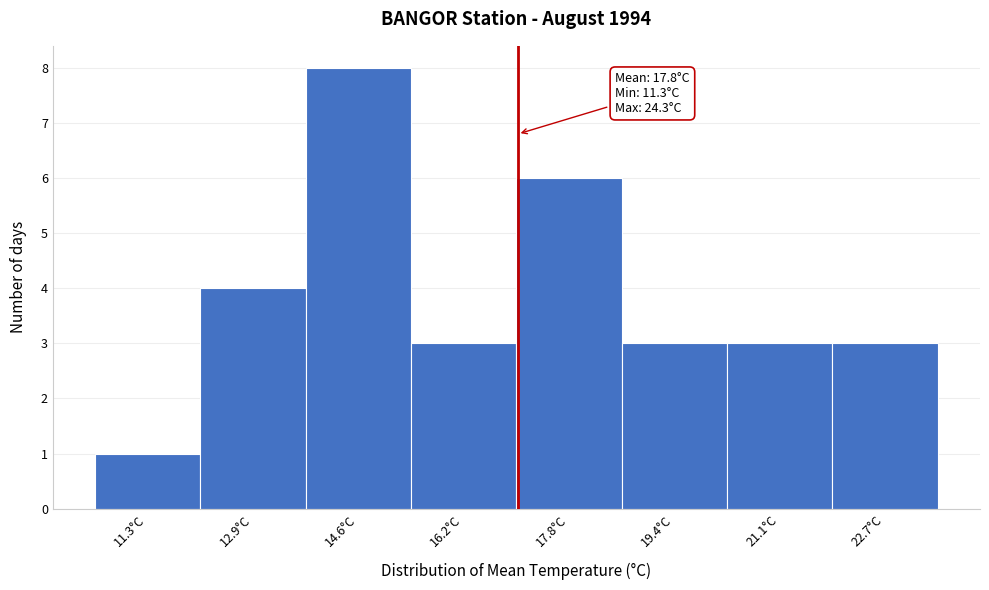

Reading left to right, transcribe all the data shown in this chart.

1	4	8	3	6	3	3	3